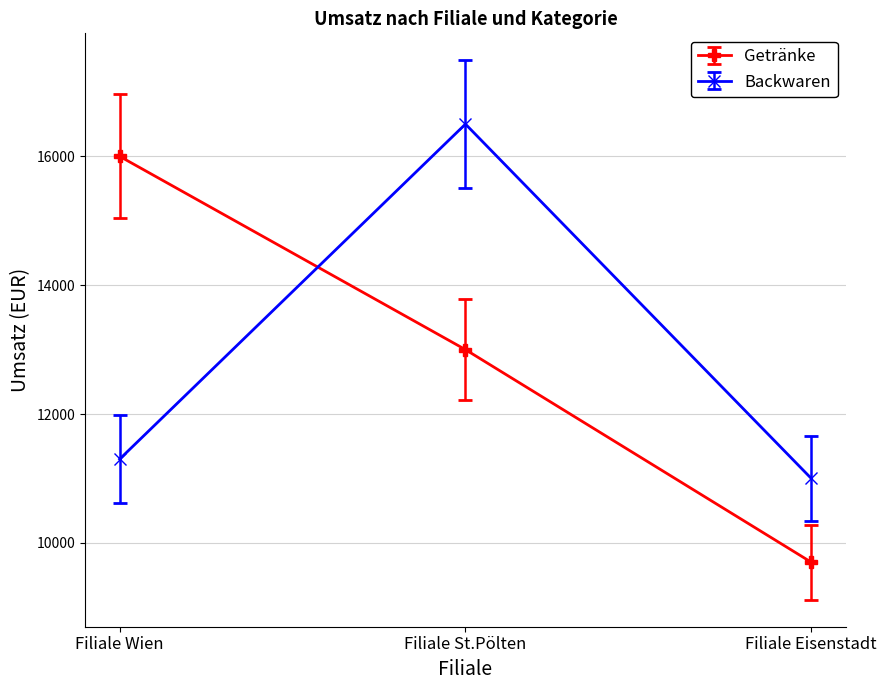

Which series changed the most between Filiale St.Pölten and Filiale Eisenstadt?

Backwaren